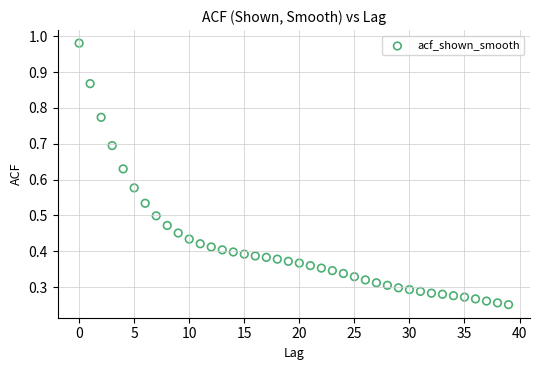

What is the range of Y values (max minus min)?

0.7